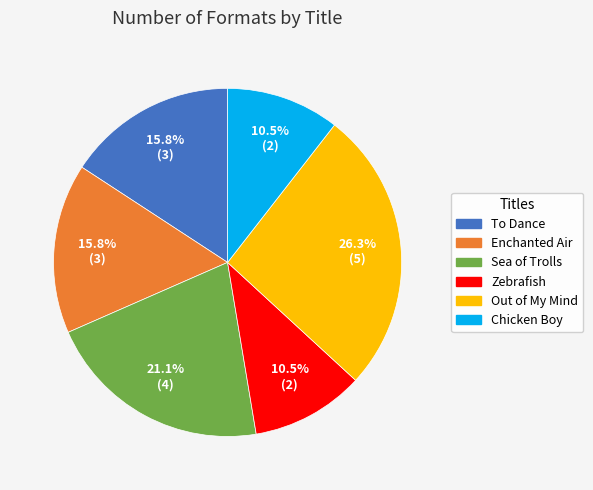

What is the largest slice in the pie chart?

Out of My Mind